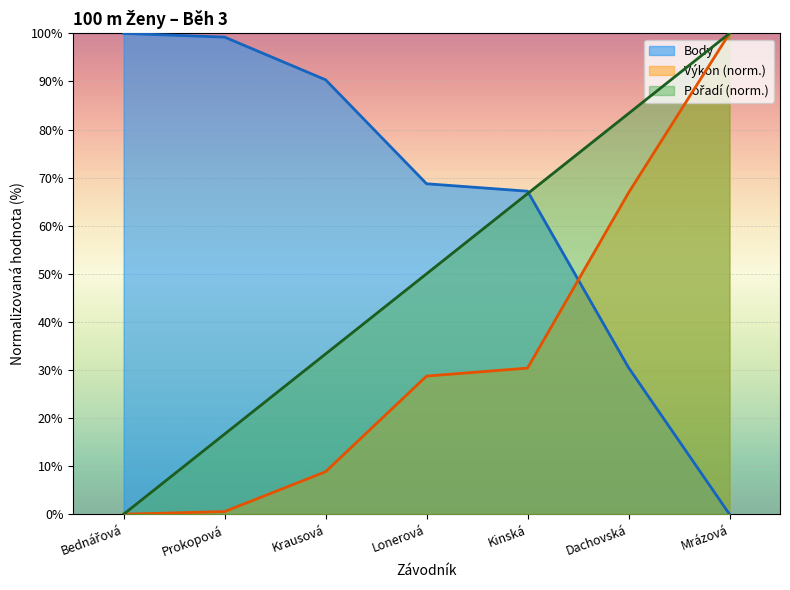

What is the value of the Body point at the 1st from the left?

100.0